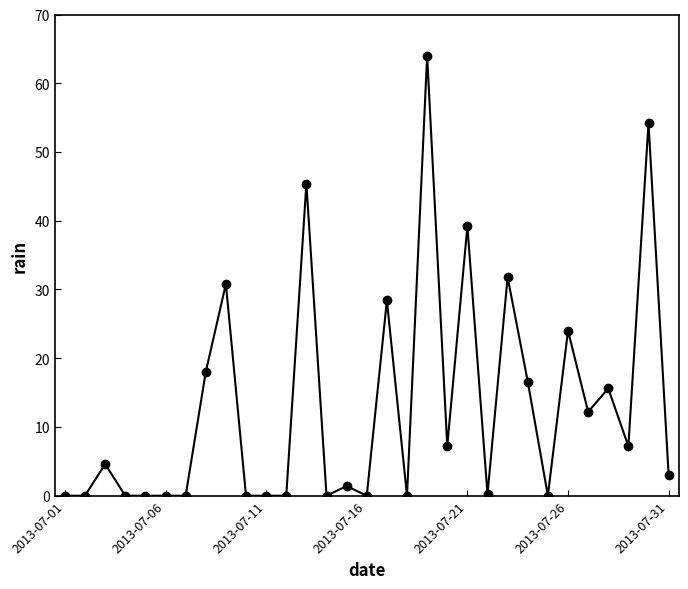

What is the value of the 24th point from the left?

16.6